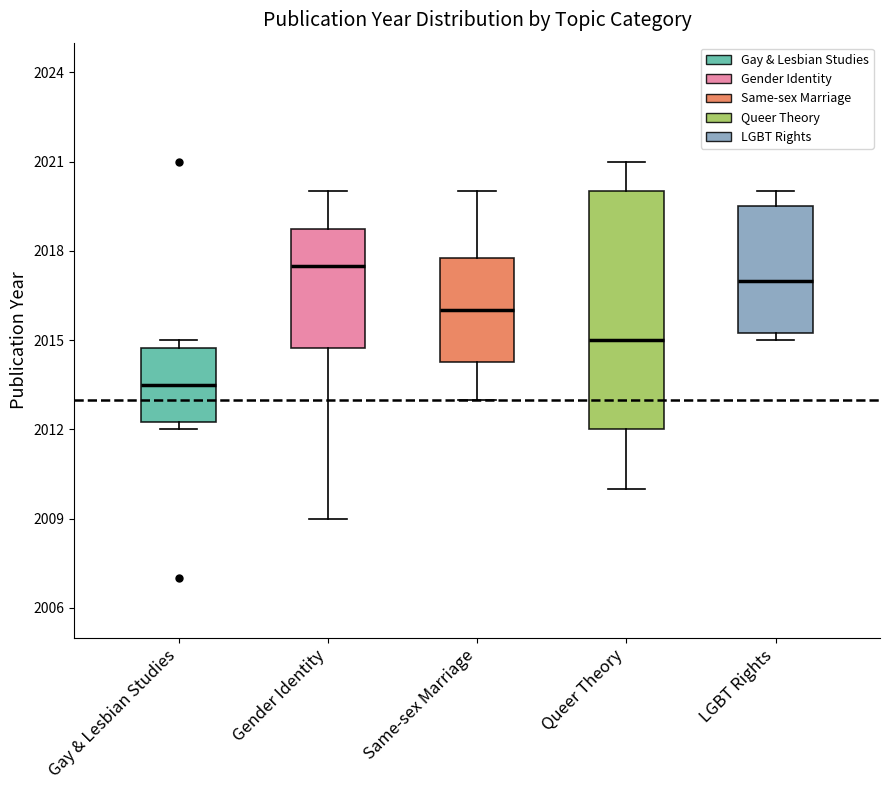

Where is the upper edge of the box for LGBT Rights on the y-axis? The values are not printed on the chart, so give them approximately, as read against the axis.

2019.5